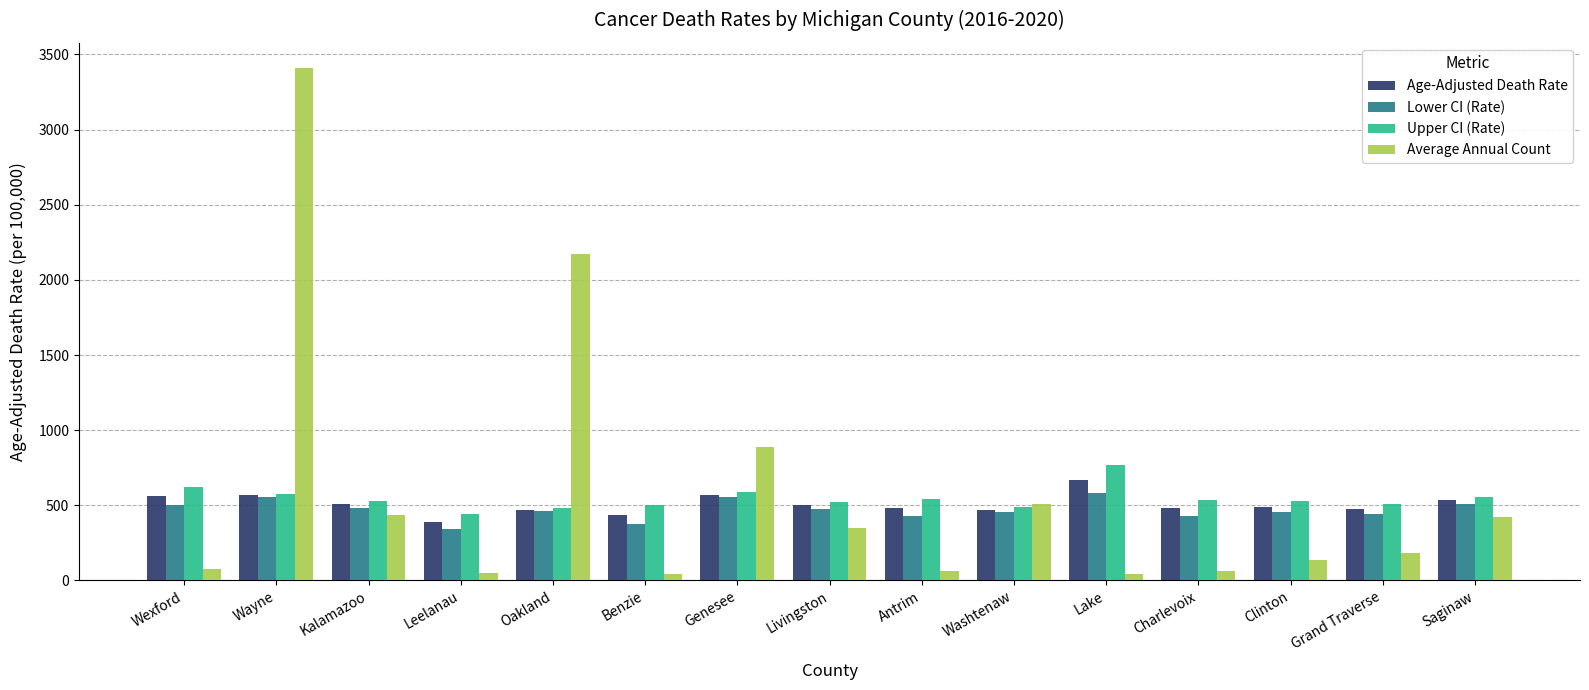

At how many categories does at least one series exceed 3014?

1